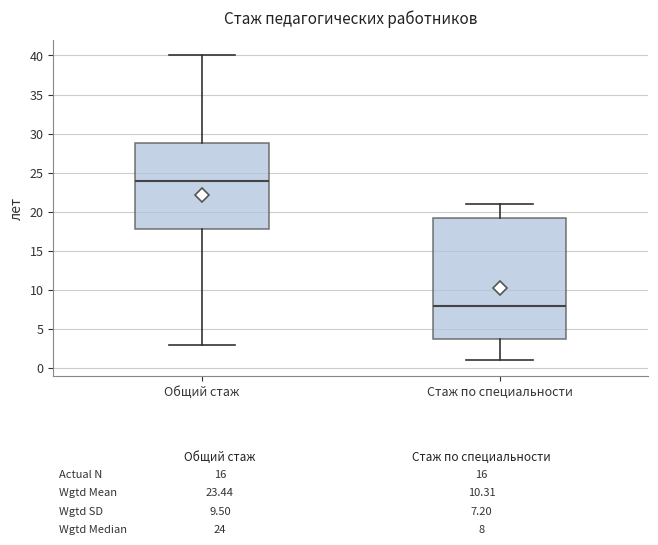

Which box's median line is the lowest?

Стаж по специальности